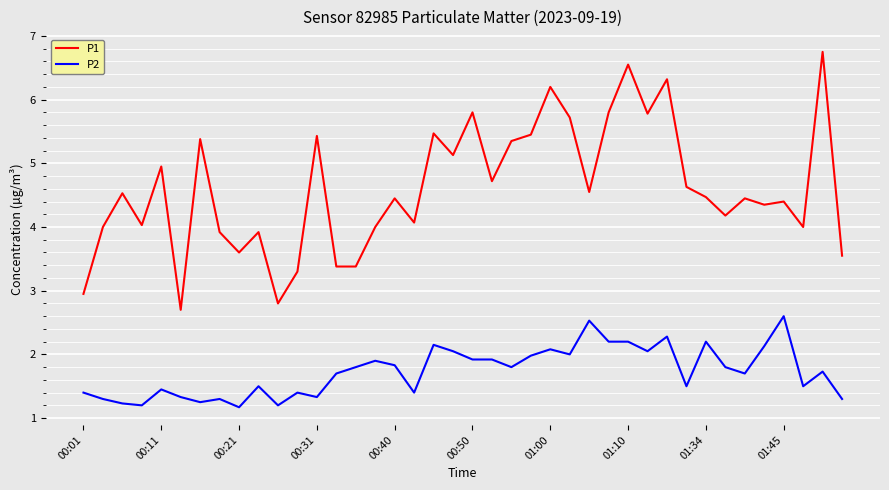

Which series has the largest total across all categories?

P1